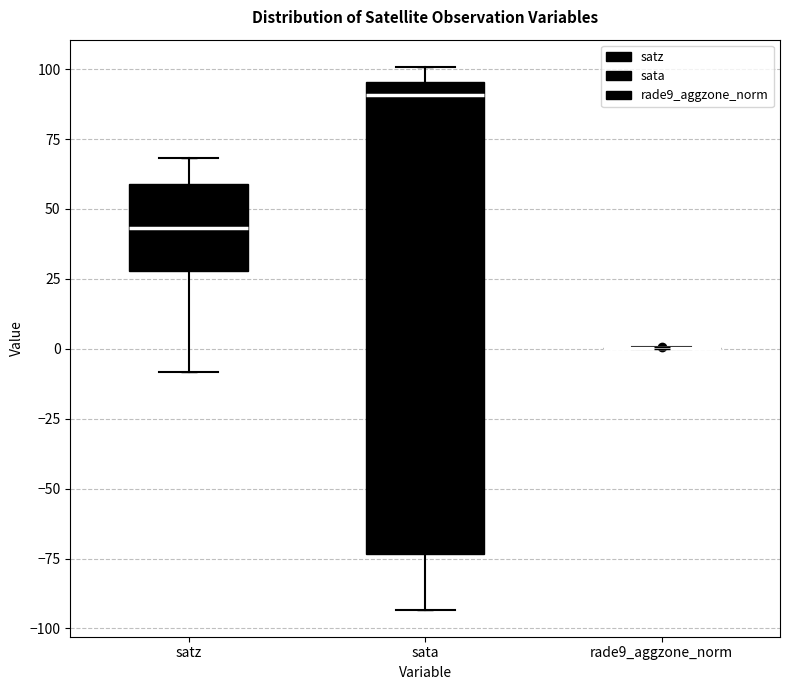

Reading left to right, transcribe this box plot: for each box, give where its median line is, the range the box spans, and where its two whiskers end, as read against the y-axis. The values are not printed on the chart, so give them approximately, as read against the axis.

satz: median 45, box 30 to 60, whiskers -10 to 70
sata: median 90, box -75 to 95, whiskers -95 to 100
rade9_aggzone_norm: box collapsed to a line at 0, whiskers 0 to 0